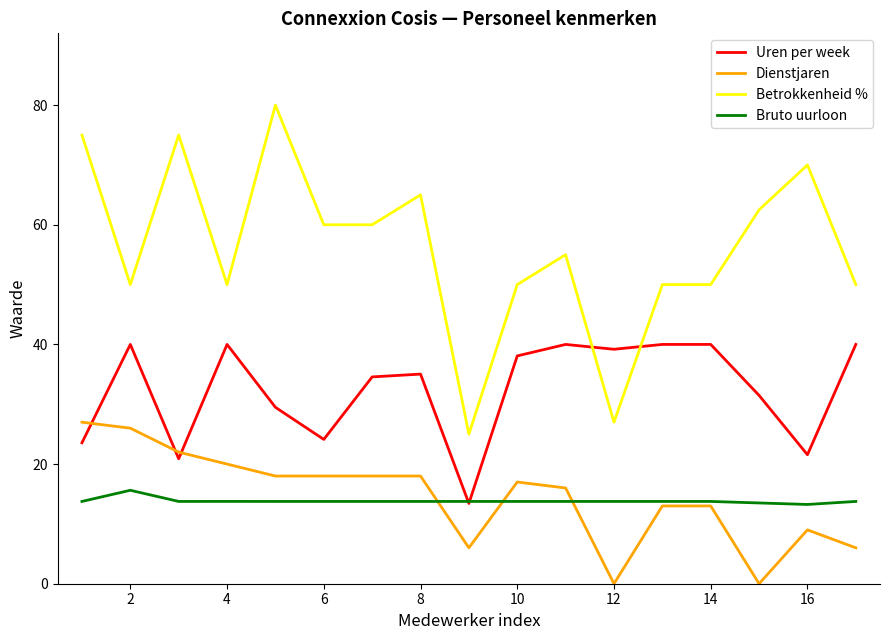

What is the lowest value of the Bruto uurloon series?

13.2